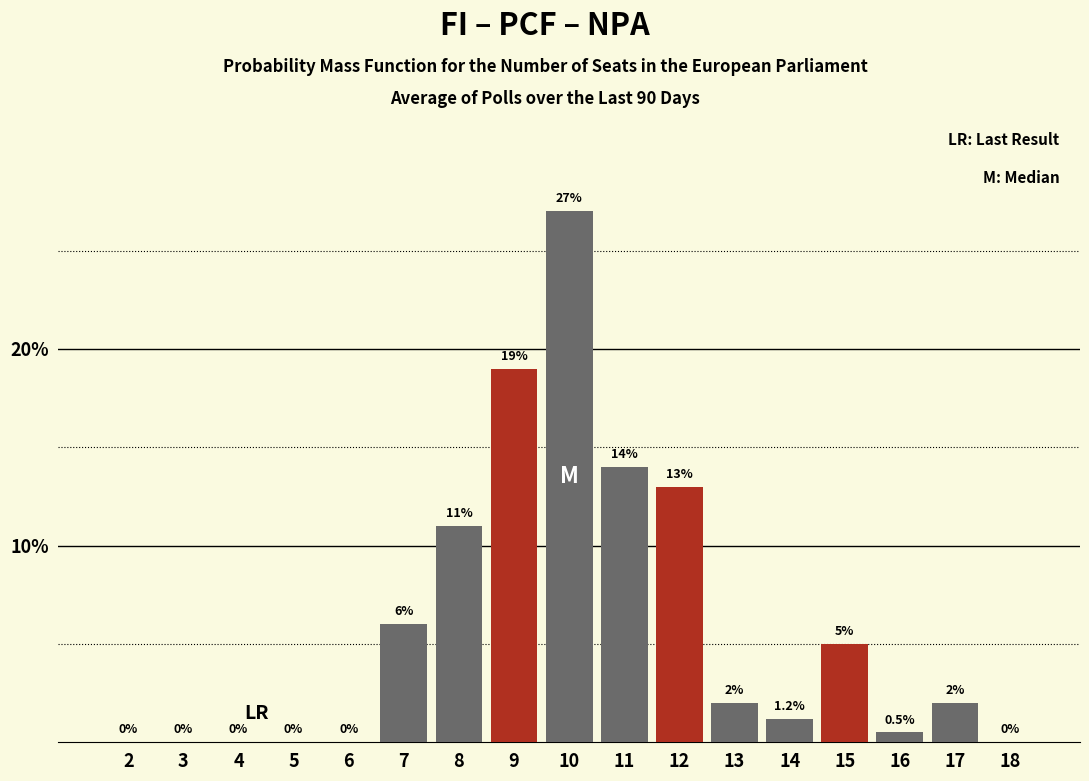

Reading left to right, what are all the values shown in this chart?

2=0.0	3=0.0	4=0.0	5=0.0	6=0.0	7=6.0	8=11.0	9=19.0	10=27.0	11=14.0	12=13.0	13=2.0	14=1.2	15=5.0	16=0.5	17=2.0	18=0.0